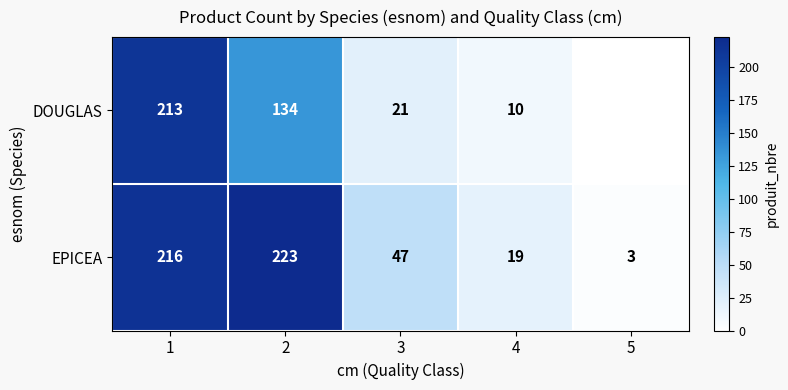

Which label corresponds to the smallest value in the chart?

5